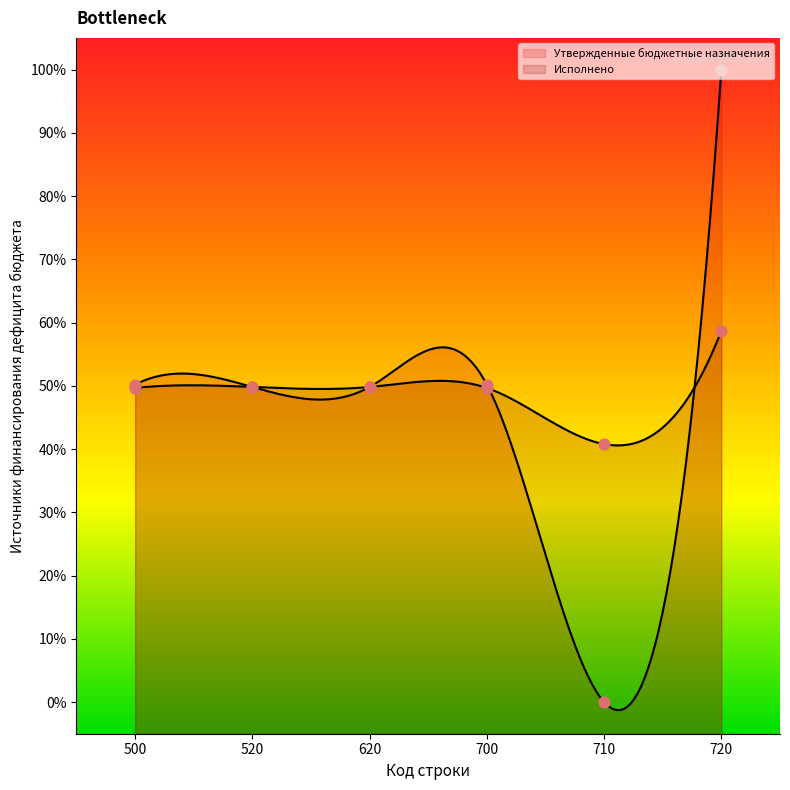

Which series contains the lowest Y value?

Утвержденные бюджетные назначения